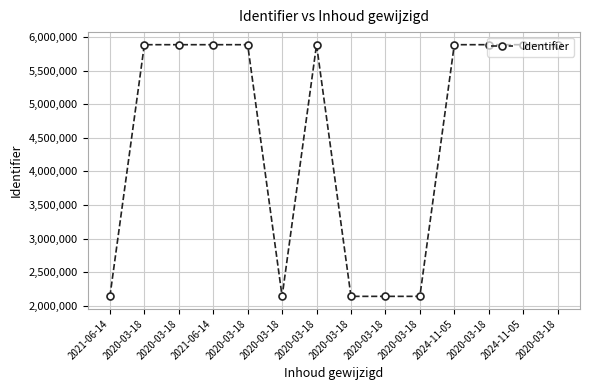

What is the greatest value displayed?

5888484